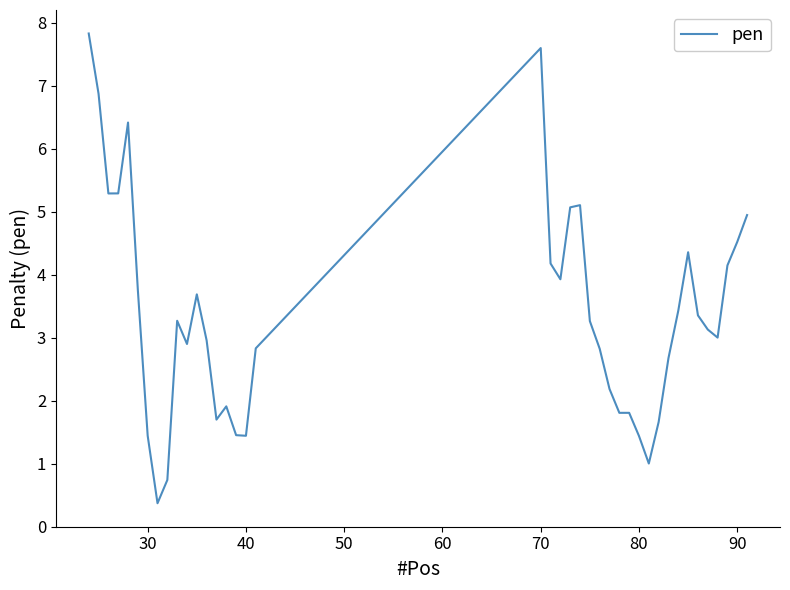

What is the maximum value shown in the chart?

7.8